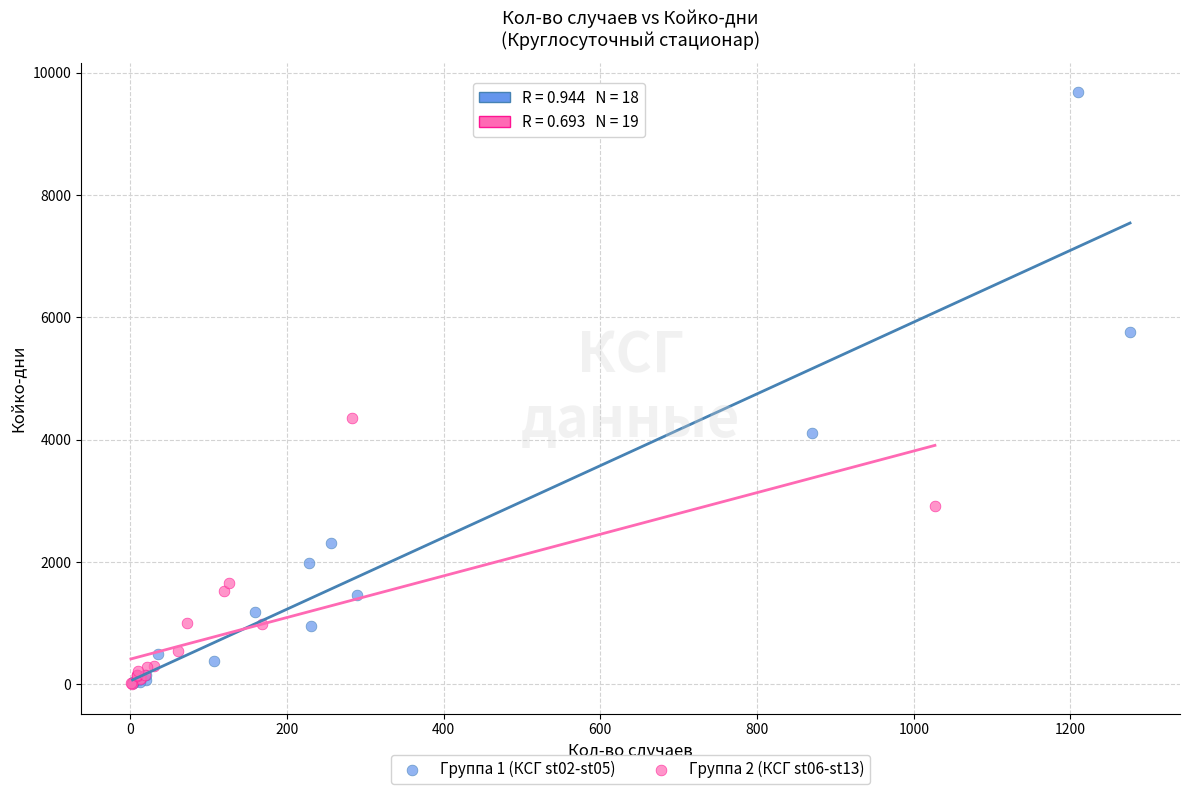

Which series has the largest Y range (max minus min)?

Группа 1 (КСГ st02-st05)